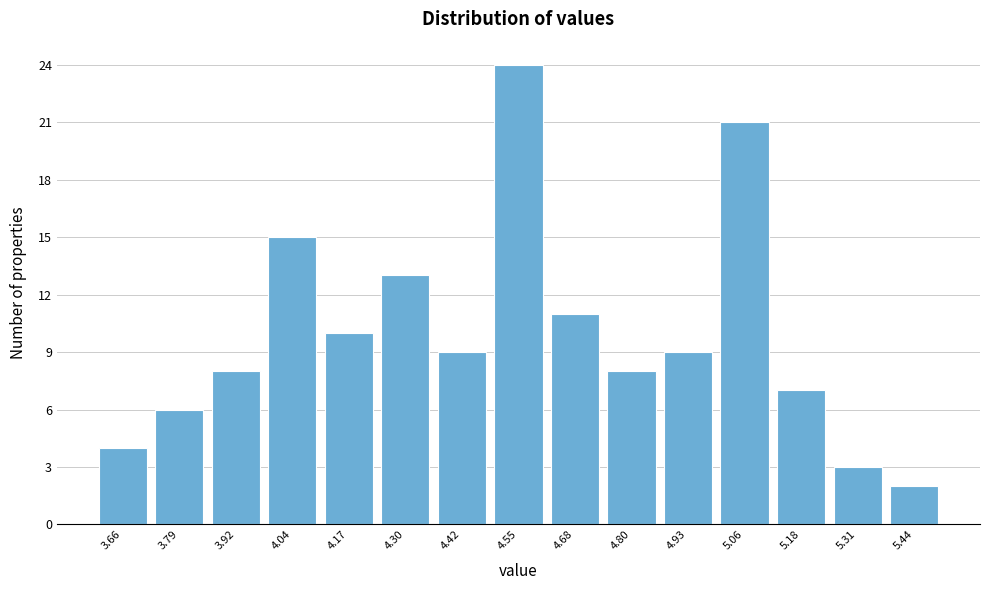

How tall is the bar that spans 3.60 to 3.72 on the x-axis? Neither the bar edges nor the heights are printed on the chart, so give them approximately, as read against the axes.

4